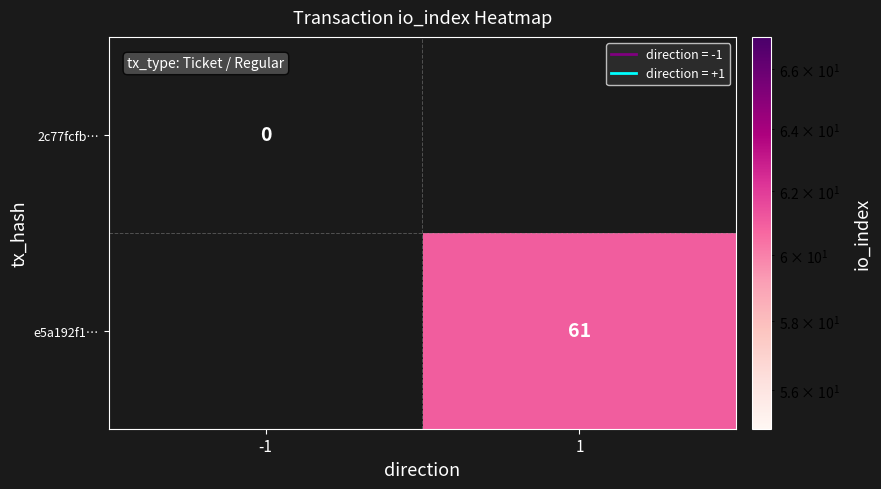

True or false: e5a192f1… has a value of 61 at 1.

True